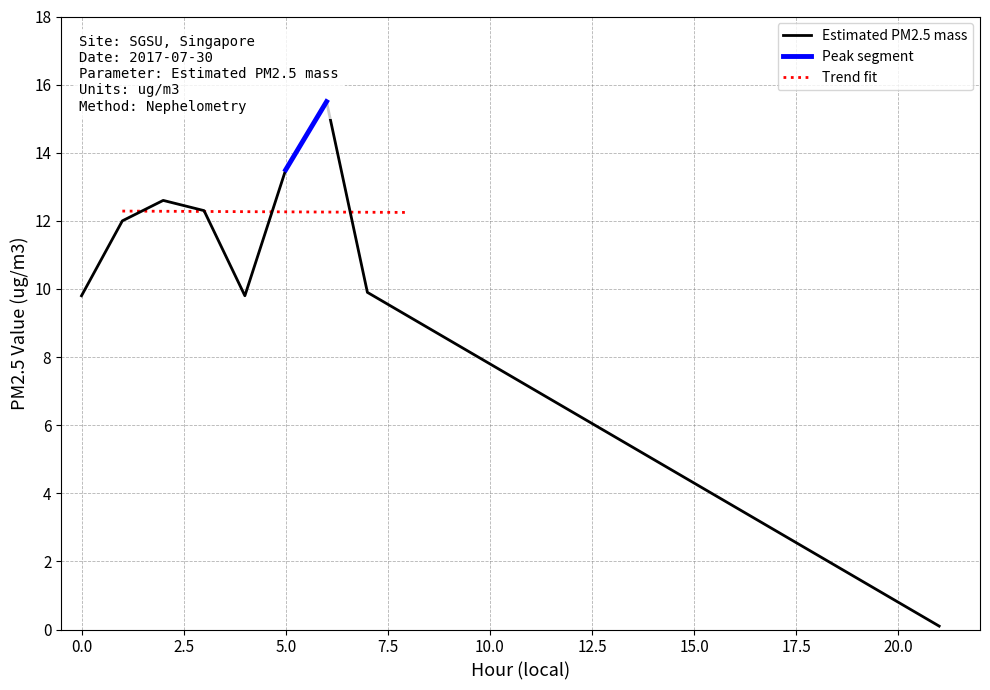

Rank the categories by value from highest to lowest.

6, 5, 2, 3, 1, 7, 0, 4, 21